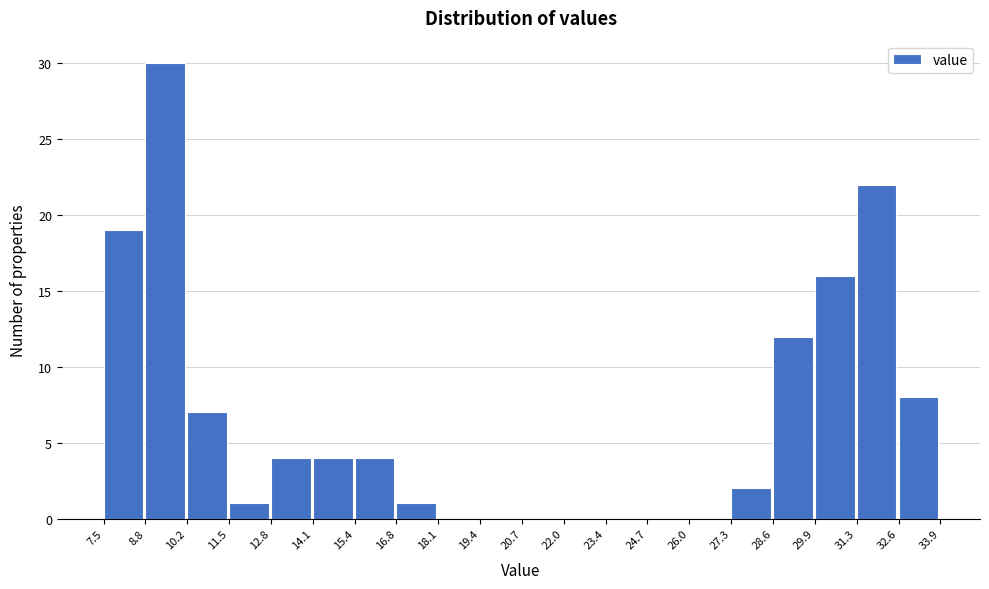

Reading left to right, list every bar in this chart as the range it spans on the x-axis followed by its height. The values are not printed on the chart, so give them approximately, as read against the axis.

7.5 to 8.8: 19
8.8 to 10.2: 30
10.2 to 11.5: 7
11.5 to 12.8: 1
12.8 to 14.1: 4
14.1 to 15.4: 4
15.4 to 16.8: 4
16.8 to 18.1: 1
18.1 to 19.4: 0
19.4 to 20.7: 0
20.7 to 22.0: 0
22.0 to 23.4: 0
23.4 to 24.7: 0
24.7 to 26.0: 0
26.0 to 27.3: 0
27.3 to 28.6: 2
28.6 to 29.9: 12
29.9 to 31.3: 16
31.3 to 32.6: 22
32.6 to 33.9: 8